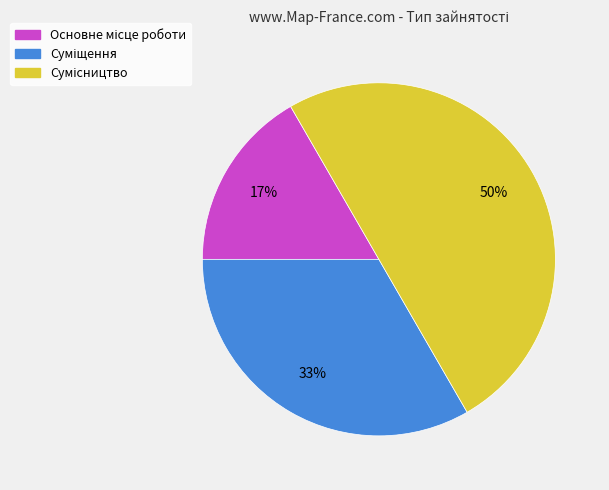

How many segments does this pie chart have?

3